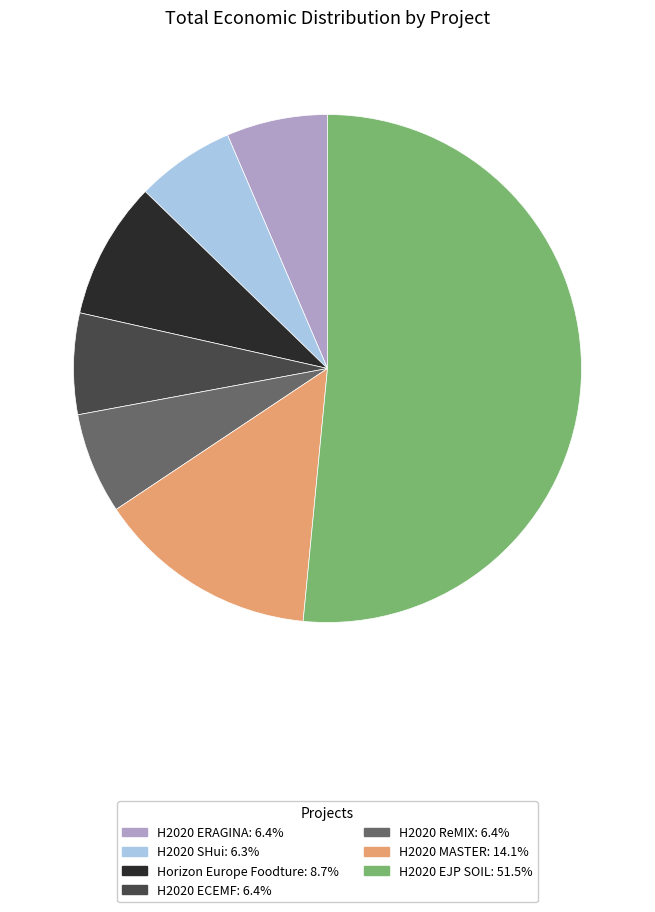

The H2020 ECEMF slice represents 6% of the pie. True or false?

True